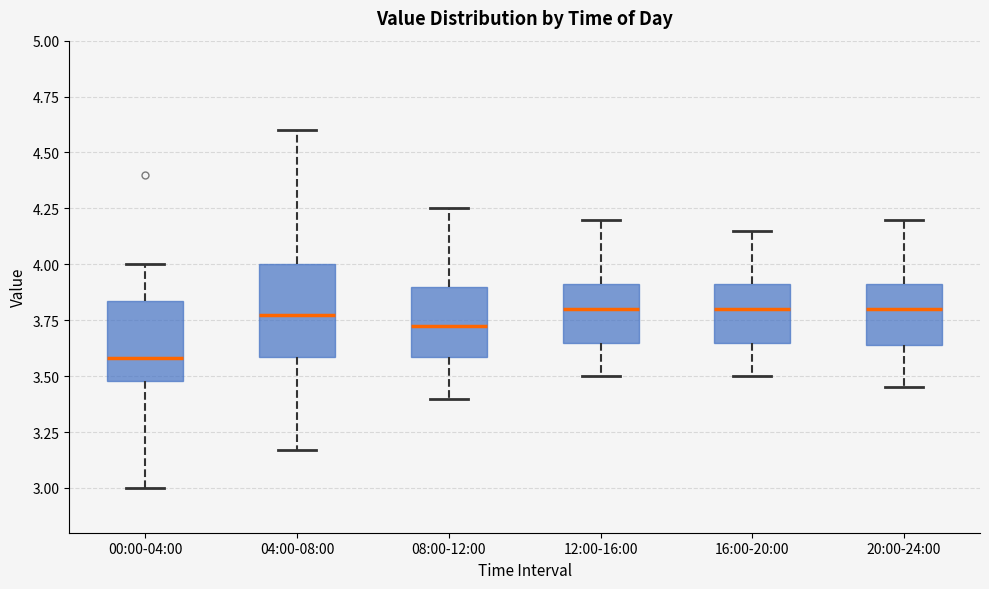

Reading left to right, read every box against the y-axis: the position of its median line, the range the box covers, and the ends of its whiskers. The values are not printed on the chart, so give them approximately, as read against the axis.

00:00-04:00: median 3.60, box 3.50 to 3.85, whiskers 3.00 to 4.00
04:00-08:00: median 3.80, box 3.60 to 4.00, whiskers 3.15 to 4.60
08:00-12:00: median 3.75, box 3.60 to 3.90, whiskers 3.40 to 4.25
12:00-16:00: median 3.80, box 3.65 to 3.90, whiskers 3.50 to 4.20
16:00-20:00: median 3.80, box 3.65 to 3.90, whiskers 3.50 to 4.15
20:00-24:00: median 3.80, box 3.65 to 3.90, whiskers 3.45 to 4.20